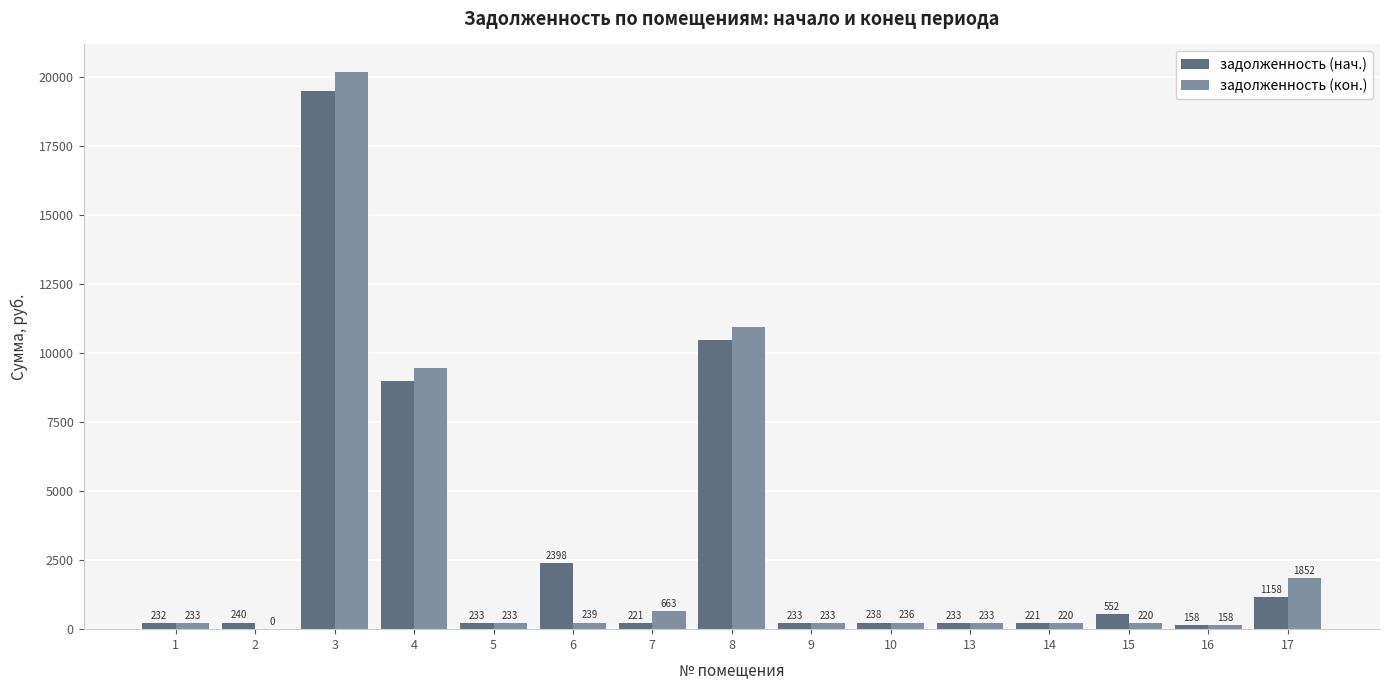

Which label corresponds to the largest value in the chart?

3